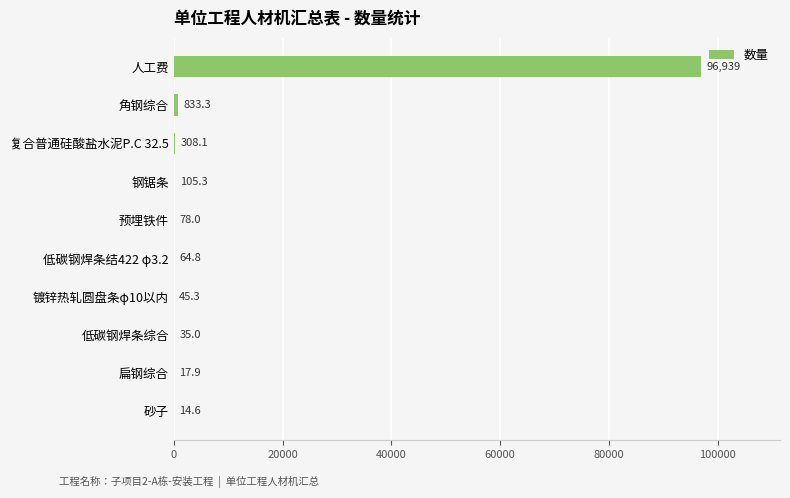

Reading top to bottom, what are all the values shown in this chart?

人工费=96938.8	角钢综合=833.3	复合普通硅酸盐水泥P.C 32.5=308.1	钢锯条=105.3	预埋铁件=78.0	低碳钢焊条结422 φ3.2=64.8	镀锌热轧圆盘条φ10以内=45.3	低碳钢焊条综合=35.0	扁钢综合=17.9	砂子=14.6